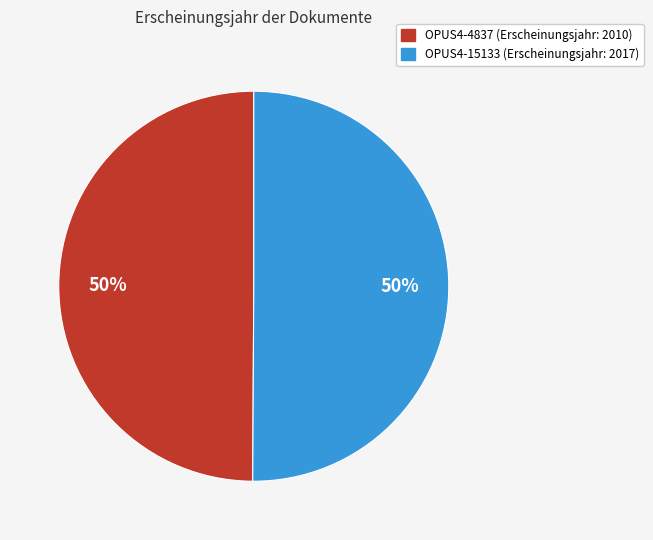

How many segments does this pie chart have?

2